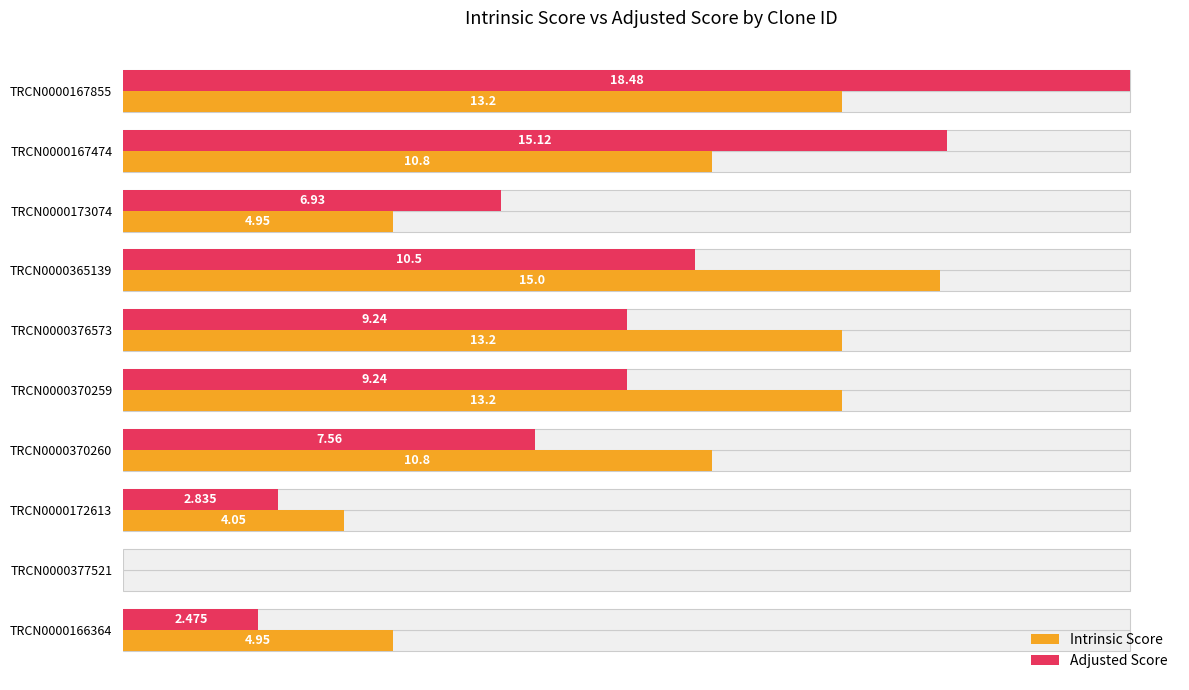

How many series are shown in this chart?

2